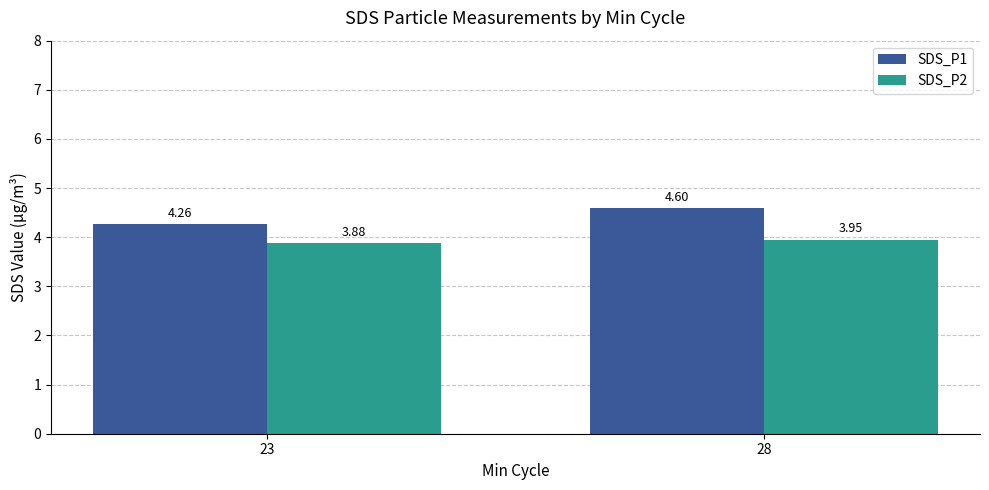

How many distinct data groups are displayed?

2